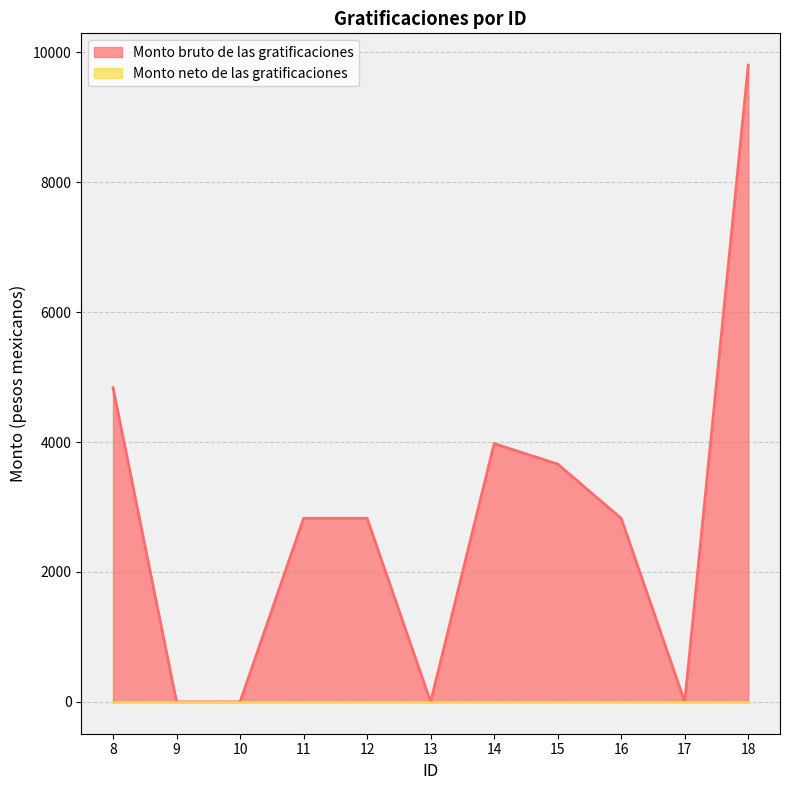

Count the number of values greater than 2825.

7